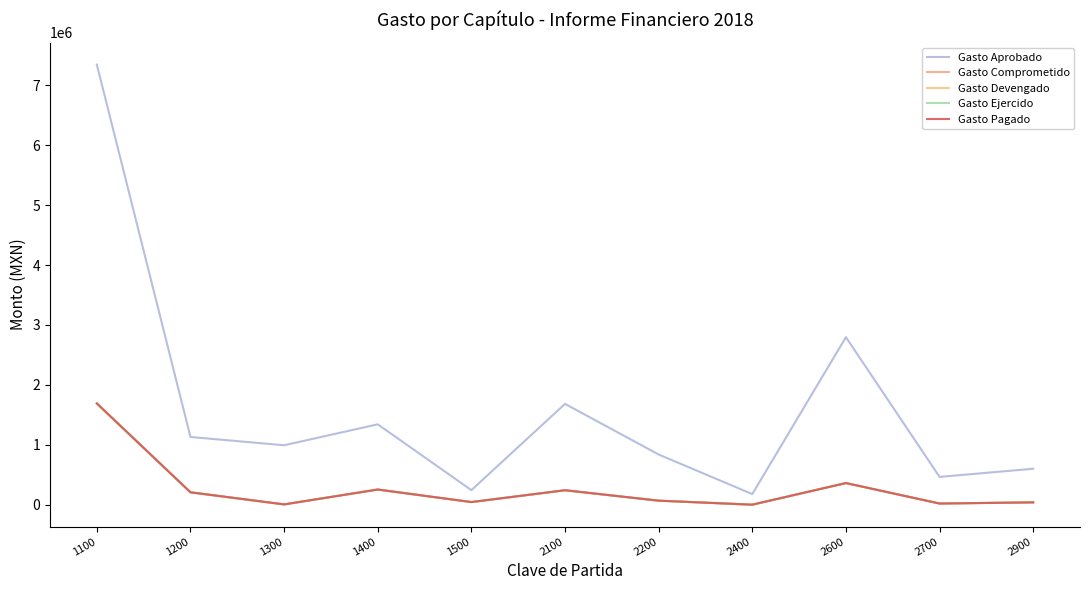

Reading left to right, extract all data points from this chart.

Gasto Aprobado: 1100=7344400.0	1200=1130200.0	1300=992116.0	1400=1341328.0	1500=243000.0	2100=1682721.0	2200=837900.0	2400=177053.0	2600=2795679.0	2700=464100.0	2900=599950.0
Gasto Comprometido: 1100=1689408.2	1200=207000.0	1300=5094.2	1400=253328.1	1500=44052.4	2100=241429.0	2200=67325.6	2400=506.6	2600=361214.7	2700=19674.3	2900=39035.1
Gasto Devengado: 1100=1689408.2	1200=207000.0	1300=5094.2	1400=253328.1	1500=44052.4	2100=241429.0	2200=67325.6	2400=506.6	2600=361214.7	2700=19674.3	2900=39035.1
Gasto Ejercido: 1100=1689408.2	1200=207000.0	1300=5094.2	1400=253328.1	1500=44052.4	2100=241429.0	2200=67325.6	2400=506.6	2600=361214.7	2700=19674.3	2900=39035.1
Gasto Pagado: 1100=1689408.2	1200=207000.0	1300=5094.2	1400=253328.1	1500=44052.4	2100=241429.0	2200=67325.6	2400=506.6	2600=361214.7	2700=19674.3	2900=39035.1